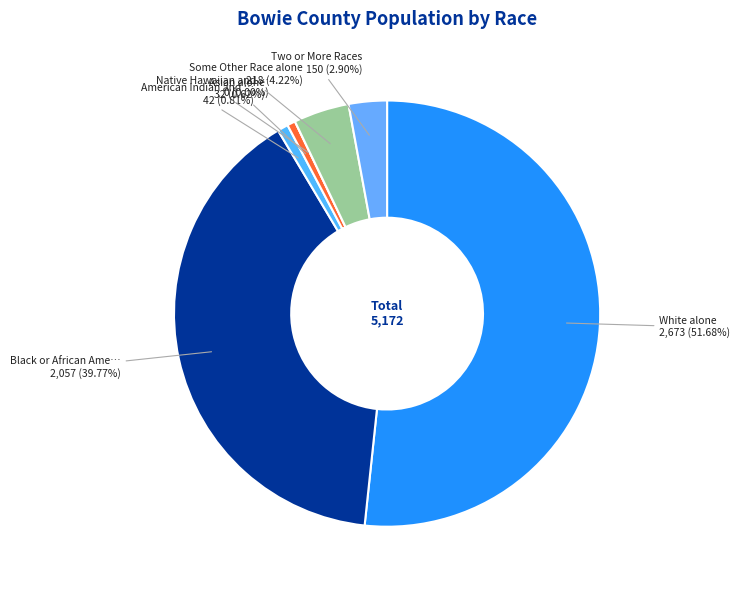

What portion of the pie excludes Black or African American alone?

60.2%